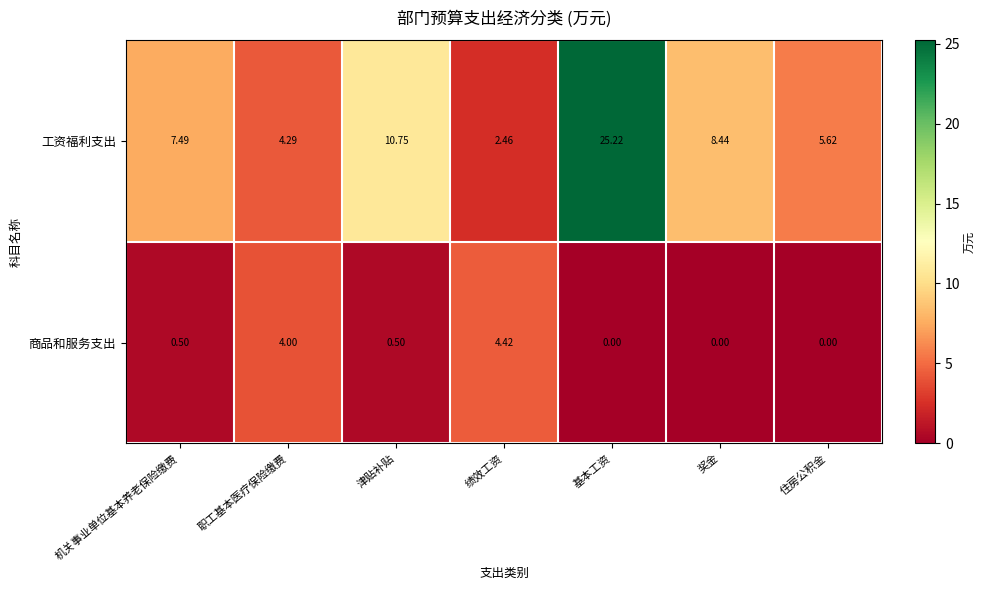

Which series has the largest total across all categories?

工资福利支出